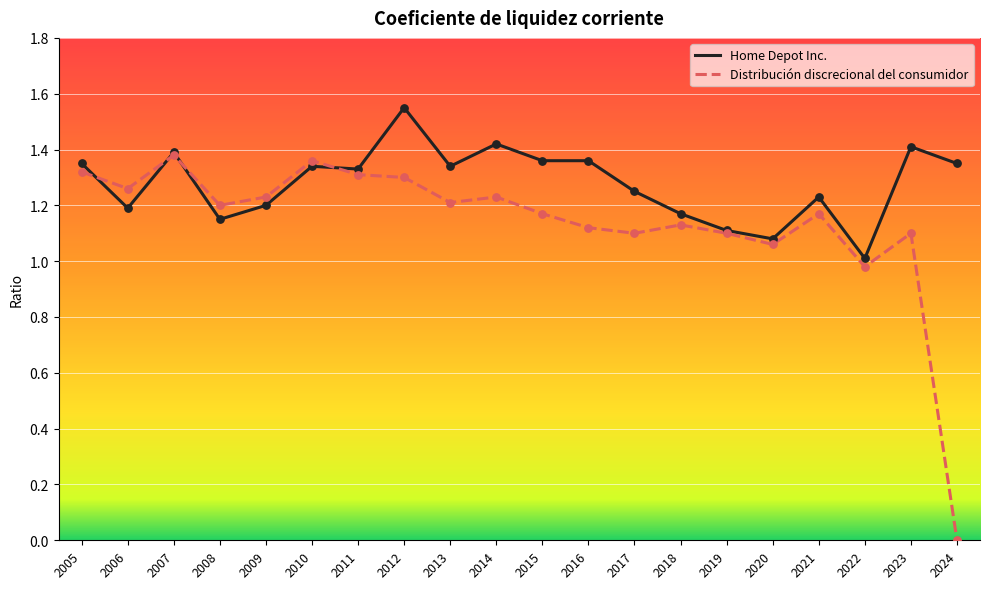

Which series changed the most between 2010 and 2021?

Distribución discrecional del consumidor